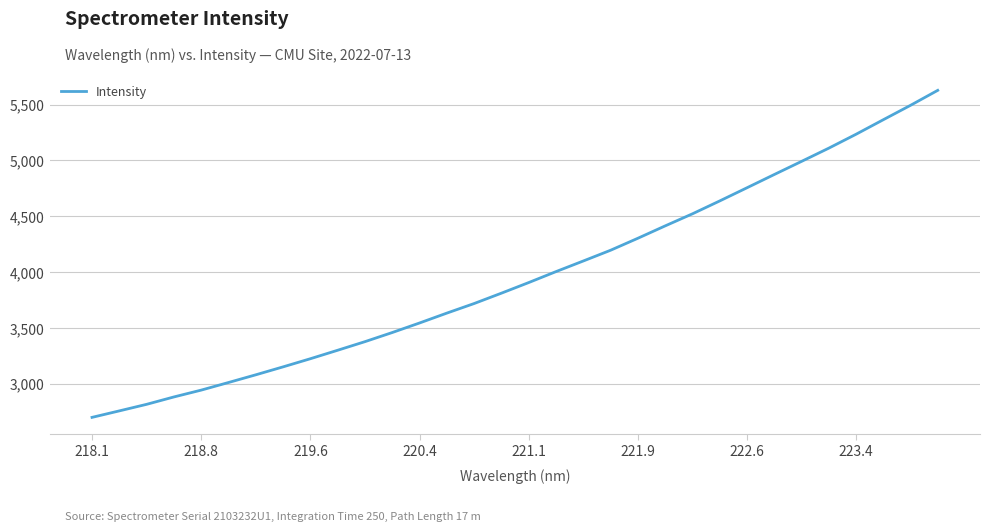

What is the difference between the maximum and minimum values?

2929.3